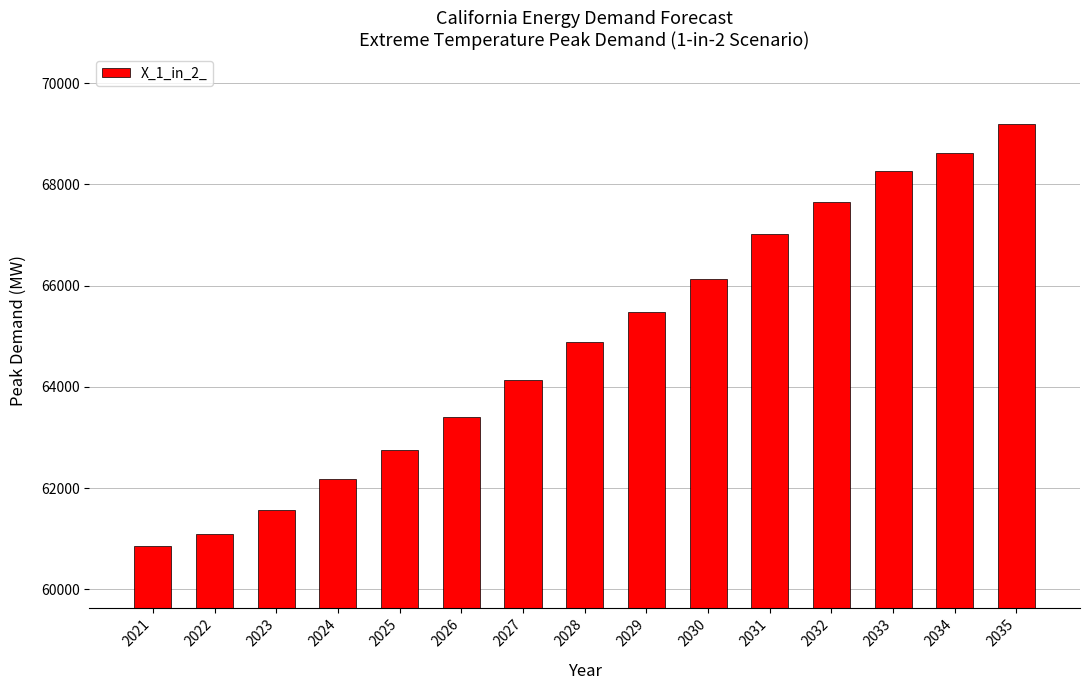

Reading left to right, what are all the values shown in this chart?

60858.1	61089.1	61577.4	62172.5	62753.4	63396.7	64132.2	64886.4	65486.1	66128.1	67013.5	67655.5	68256.0	68623.8	69190.0